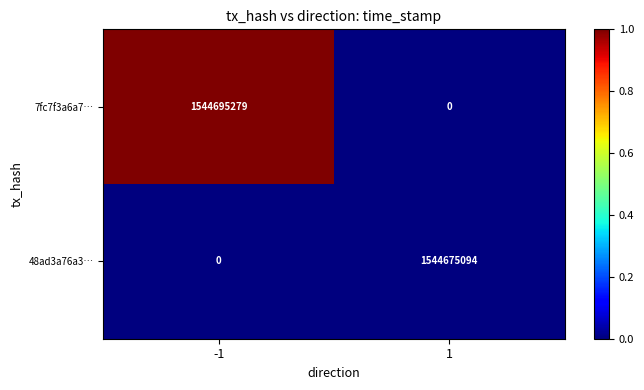

True or false: 48ad3a76a3… has a value of -477168001 at -1.

False